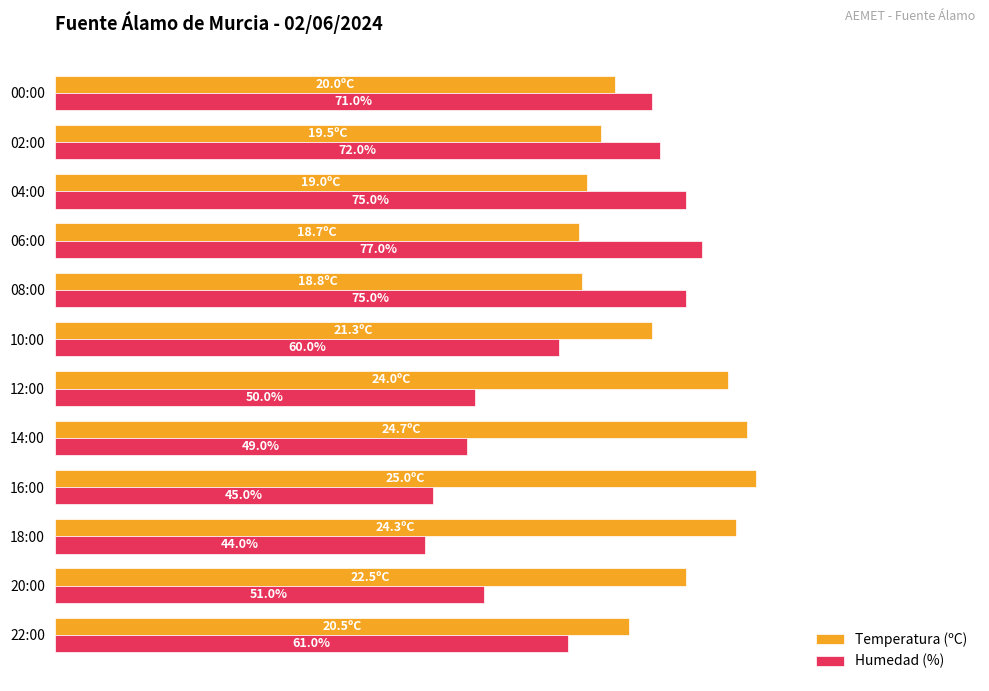

At which category is the sum across all series the highest?

06:00